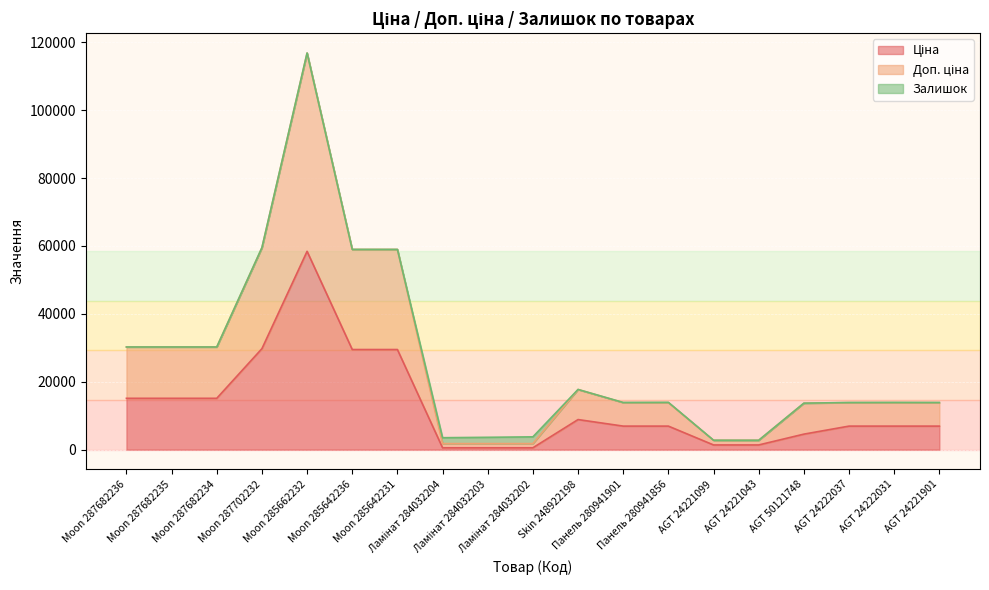

True or false: Доп. ціна and Ціна cross at least once.

False